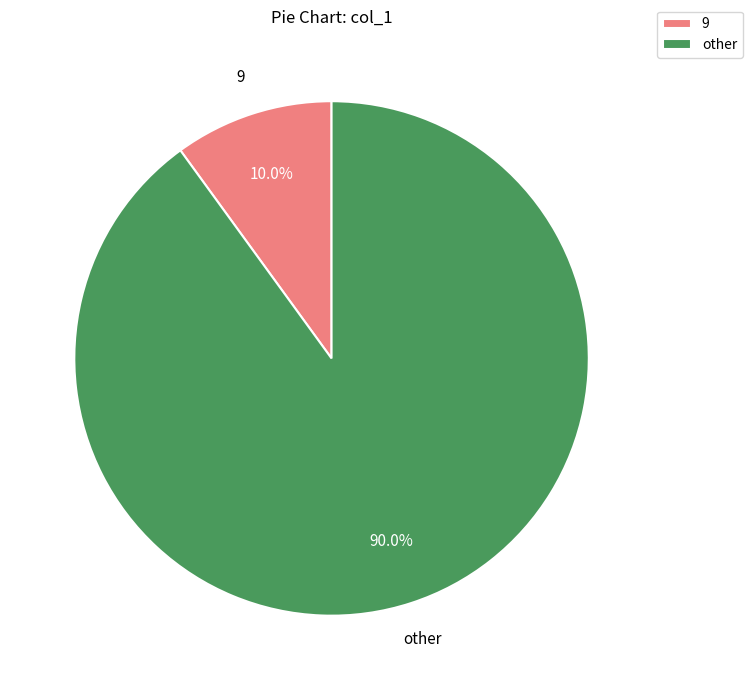

To the nearest percent, what is the difference between the largest and smallest slice percentages?

80%